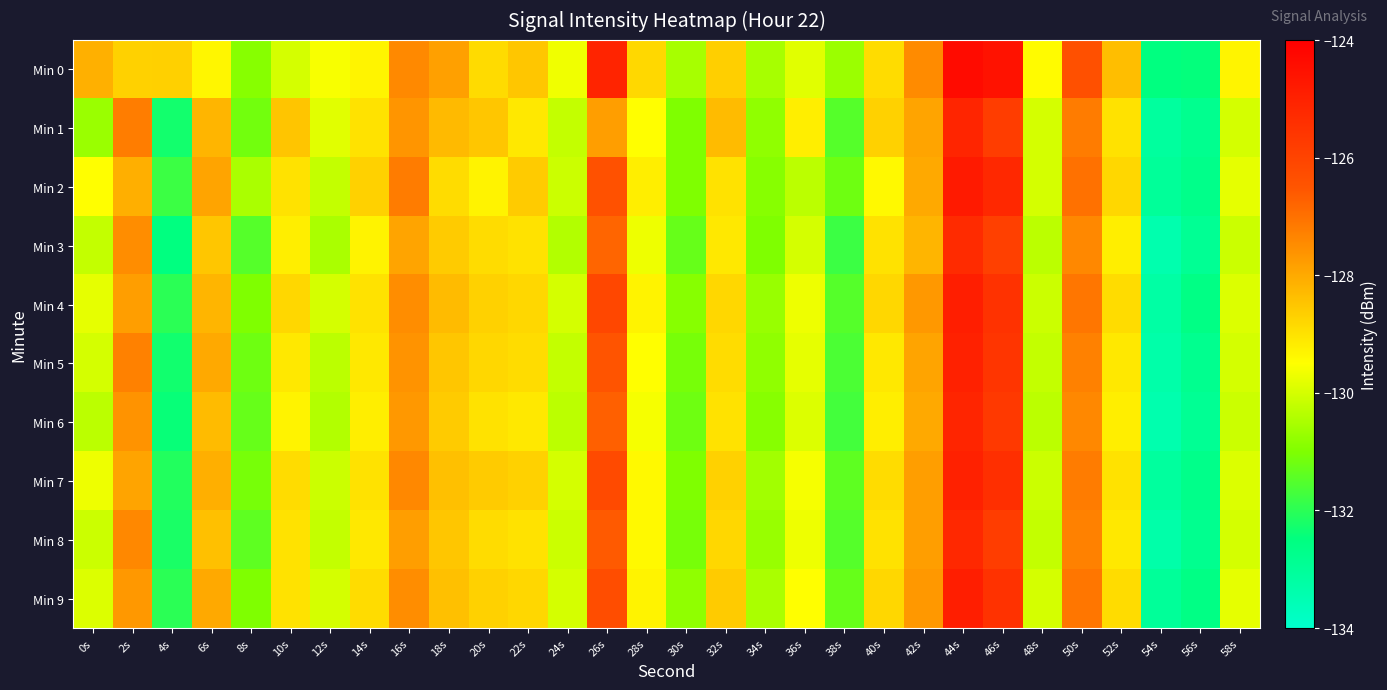

Which series has the widest spread of values?

Min 5